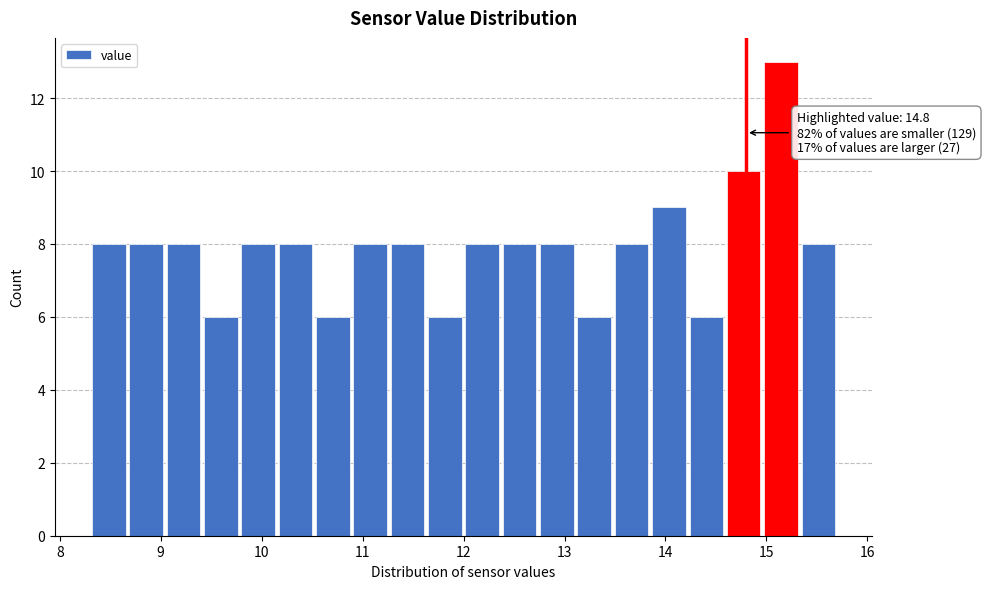

Around what value on the x-axis is the tallest bar? Give the approximate position of its centre, as read against the axis.

15.1